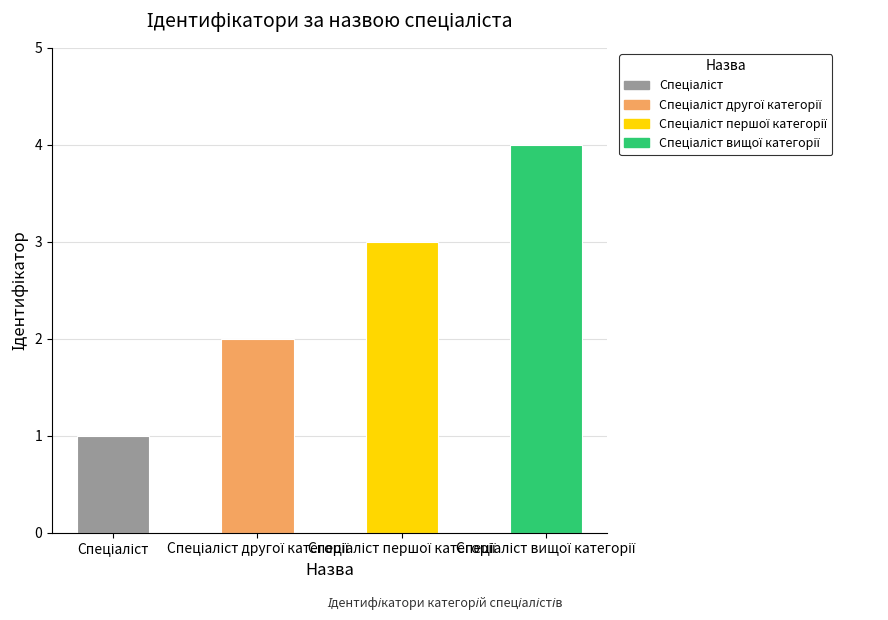

What is the sum of the values at Спеціаліст другої категорії and Спеціаліст?

3